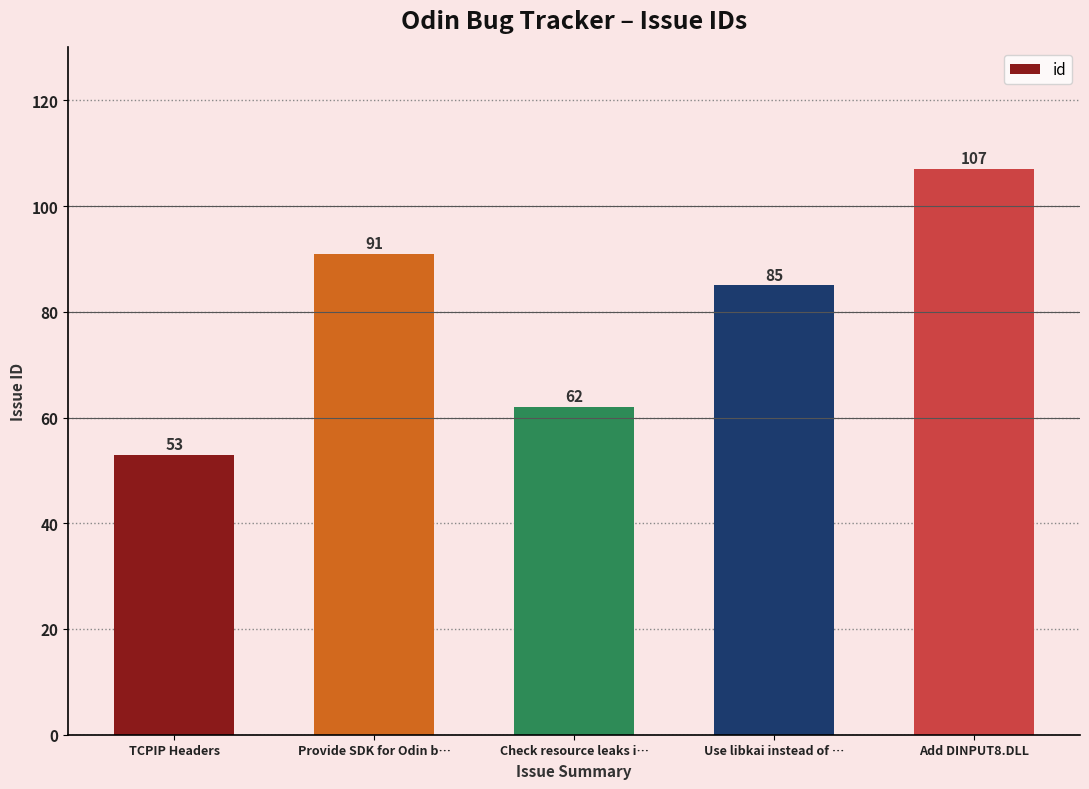

Reading left to right, what are all the values shown in this chart?

53	91	62	85	107